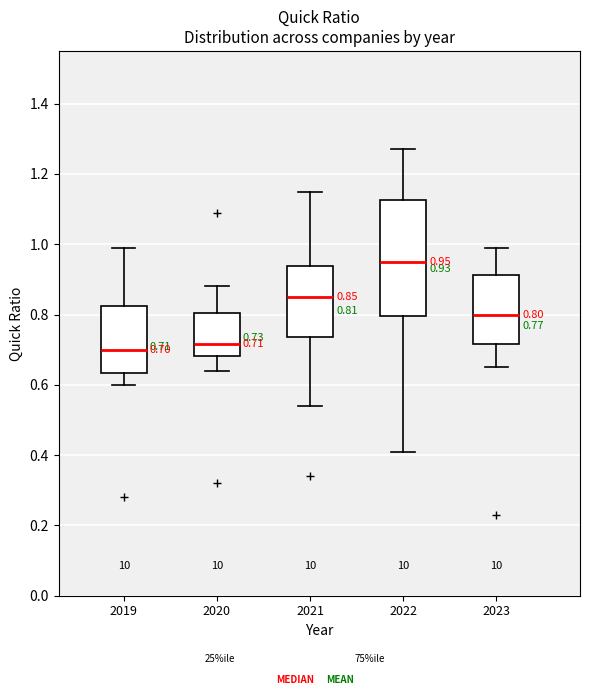

Which box is the tallest, from its lower edge to its upper edge?

2022